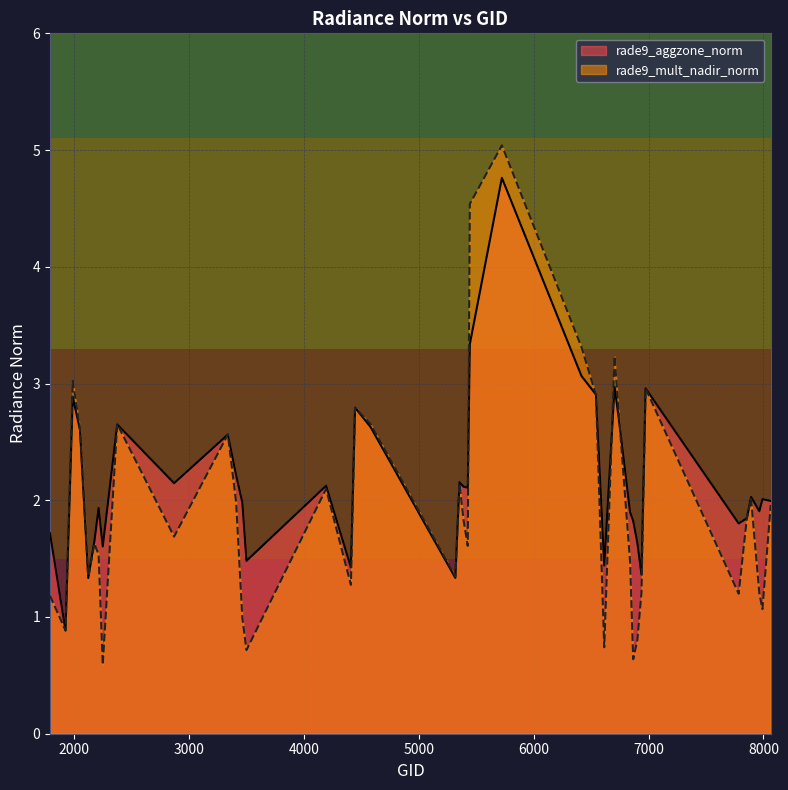

Which series has the widest spread of values?

rade9_mult_nadir_norm